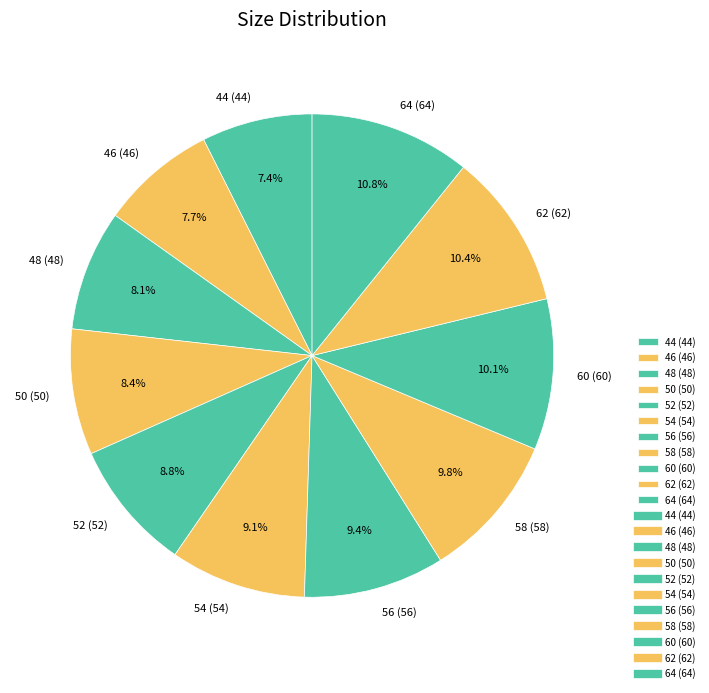

How many slices are in this pie chart?

11